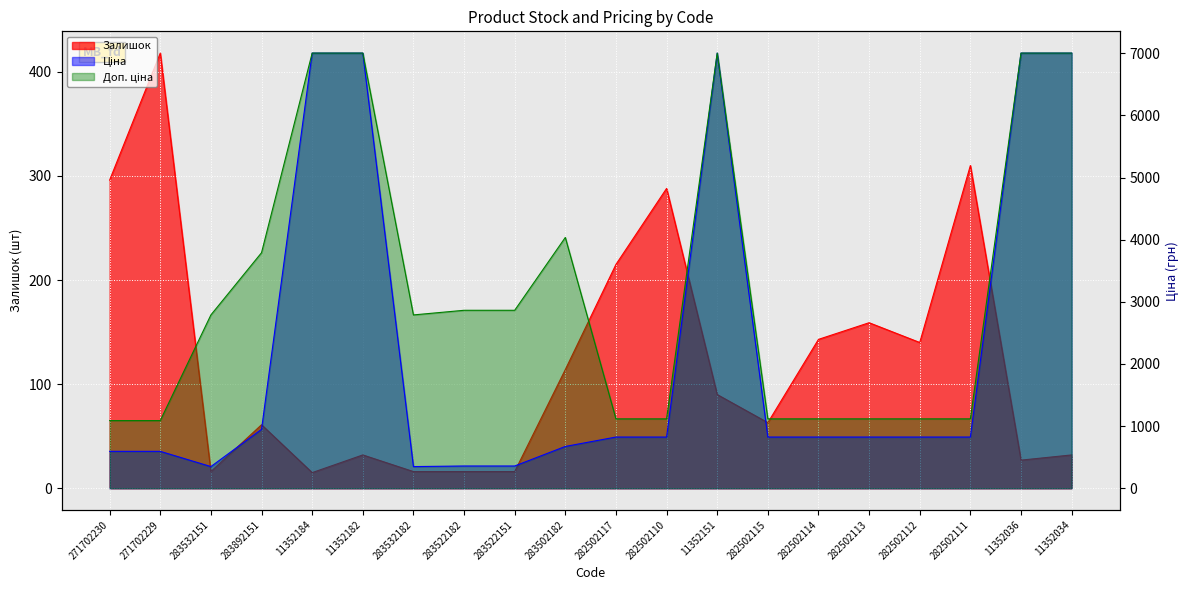

How many interior local peaks does the Доп. ціна series have?

2